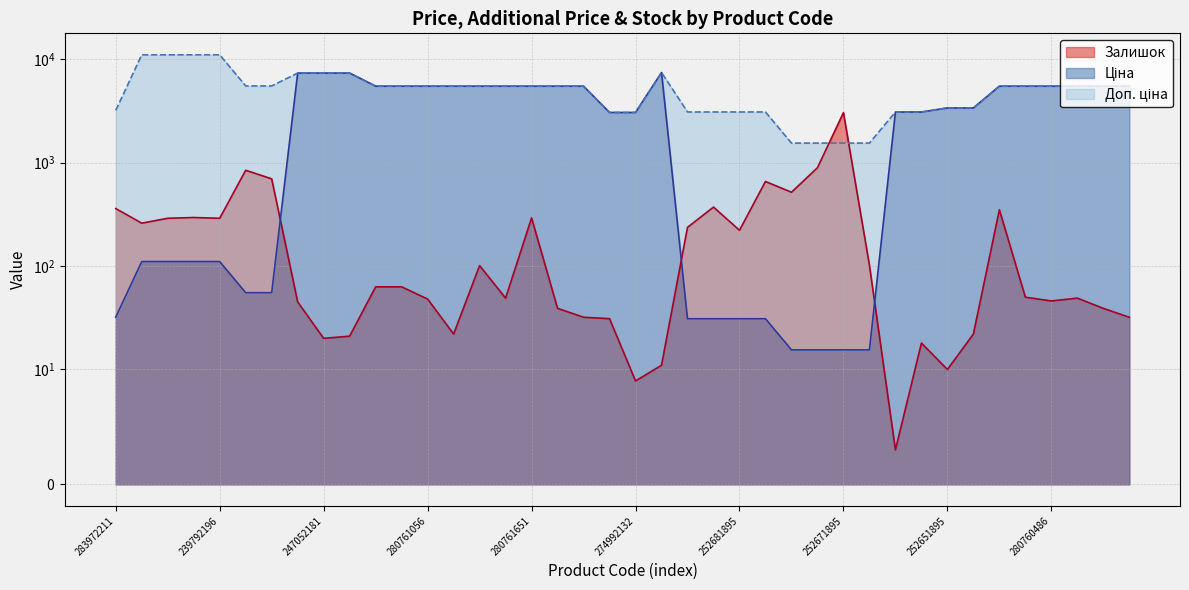

Between which two adjacent categories do Доп. ціна and Ціна first intersect?

252671891 and 252651900